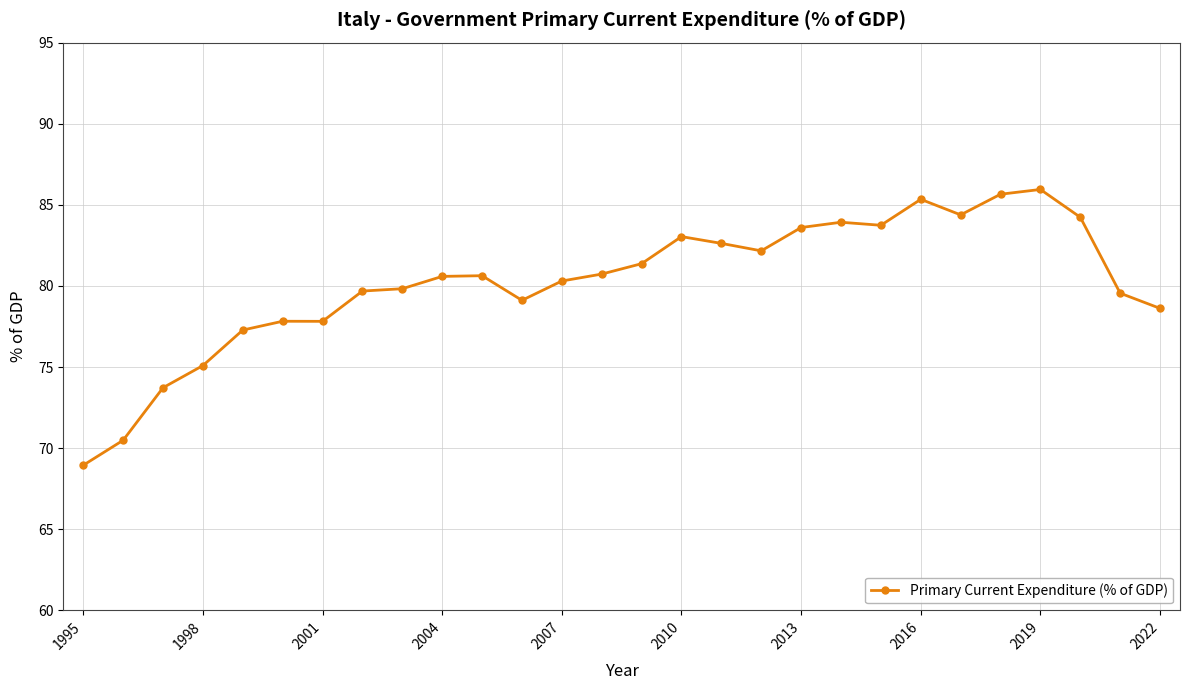

True or false: the data has more than 0 interior local peaks.

True